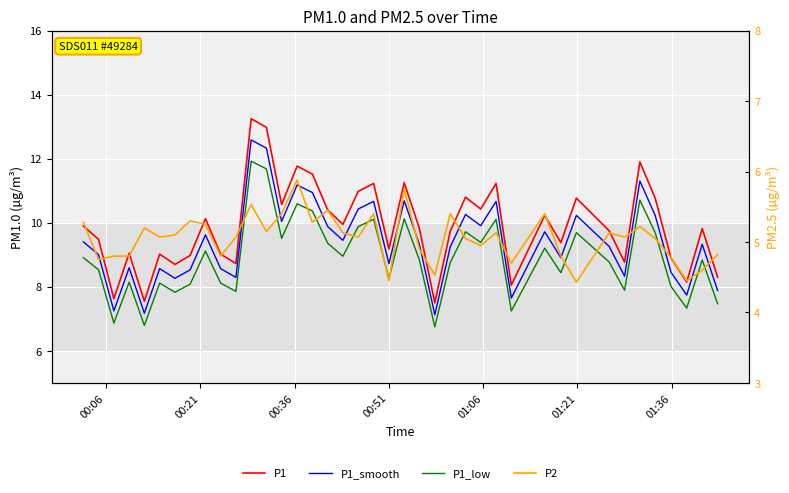

What are all the series names shown in the legend?

P1, P1_smooth, P1_low, P2